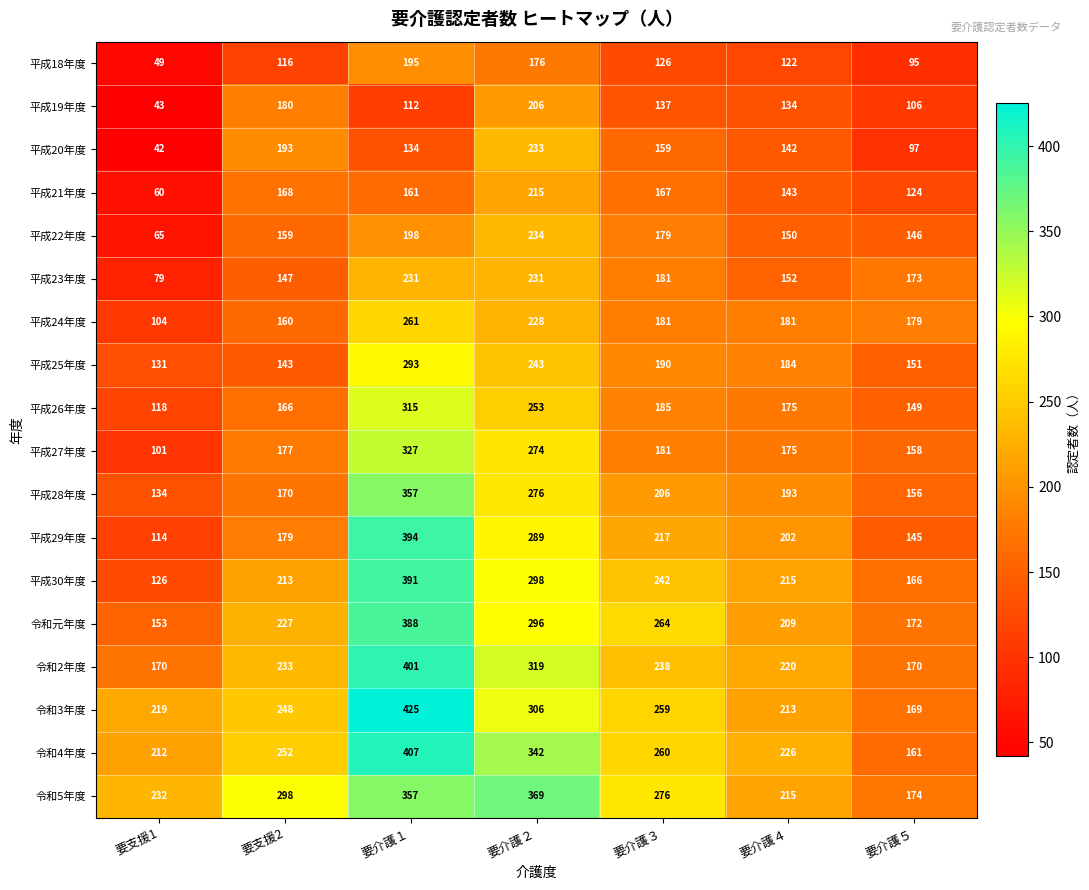

Count the number of data series in this chart.

18